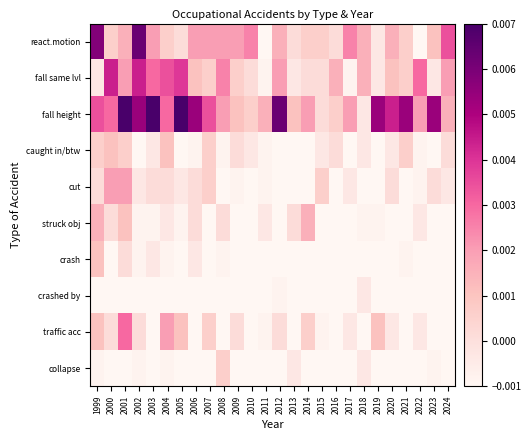

Which has a higher value, 2007 or 2012?

2007